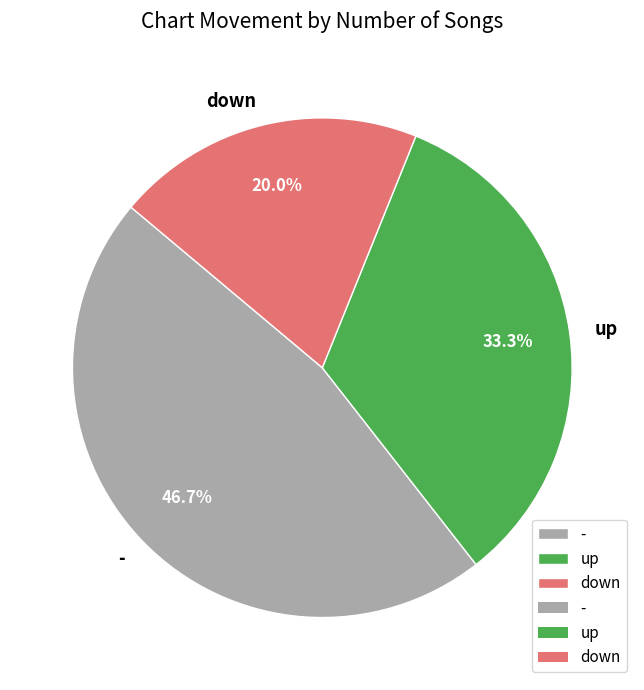

Count the number of slices in the pie.

3